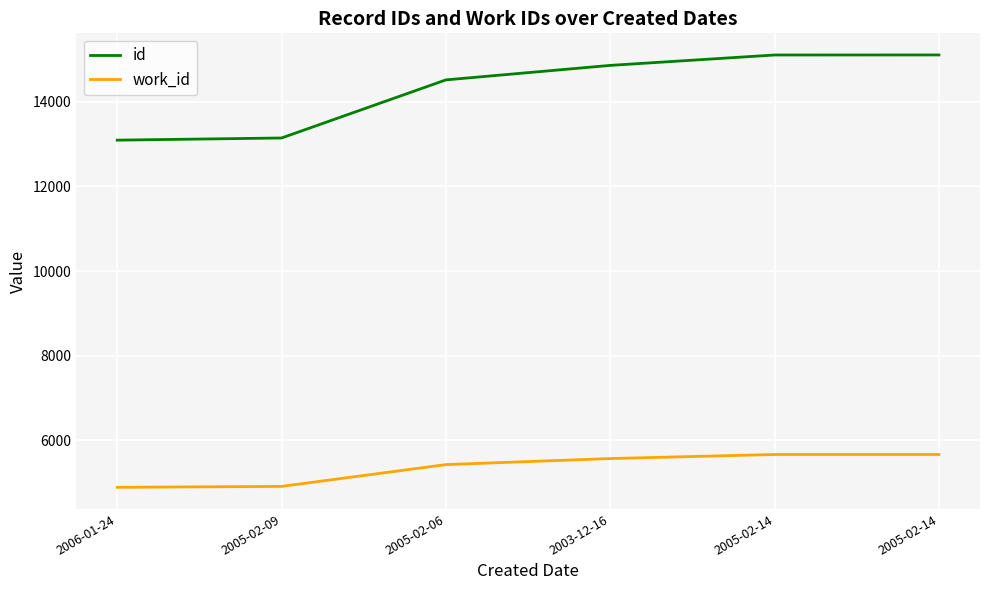

What is the minimum value for work_id?

4881